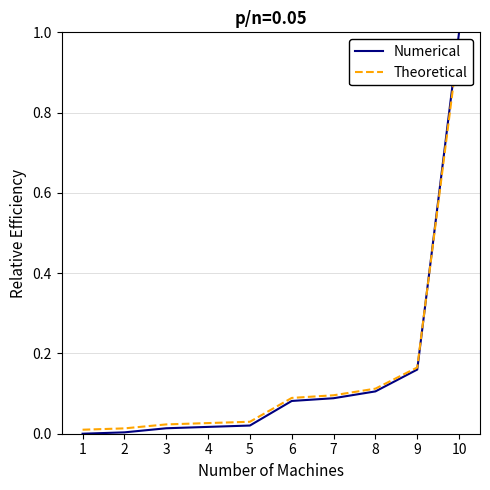

At which category is the sum across all series the highest?

10